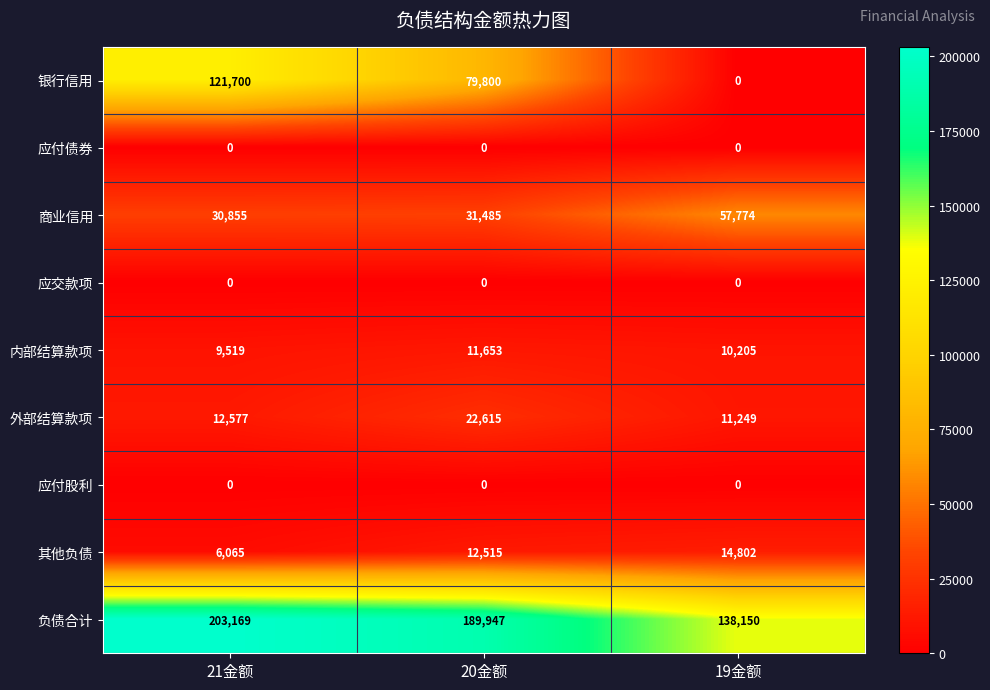

What is the spread (max minus min) of values at 19金额?

138150